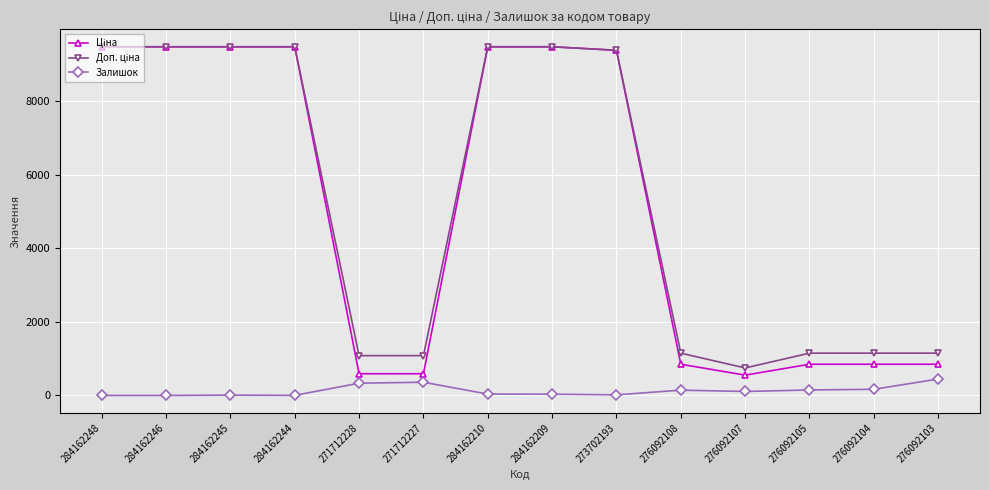

What is the maximum value shown in the chart?

9480.1